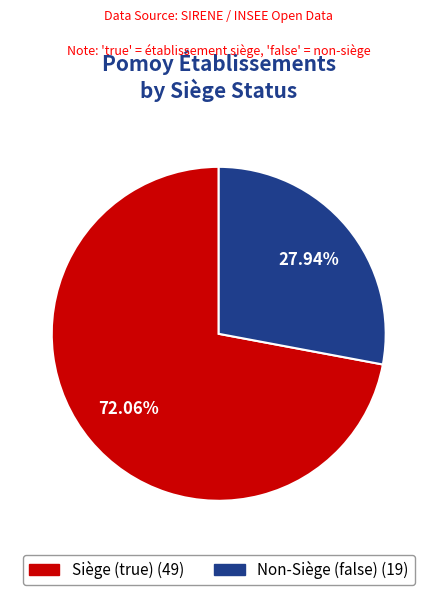

Is there a majority slice in this chart?

Yes